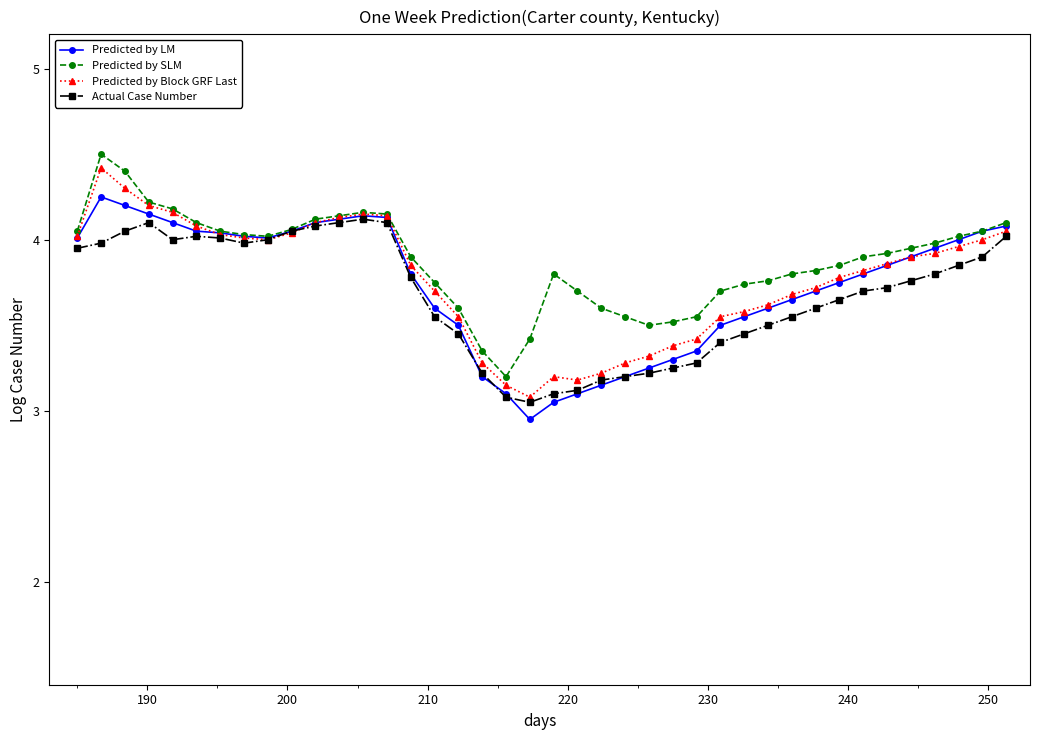

At how many categories does at least one series exceed 3?

40